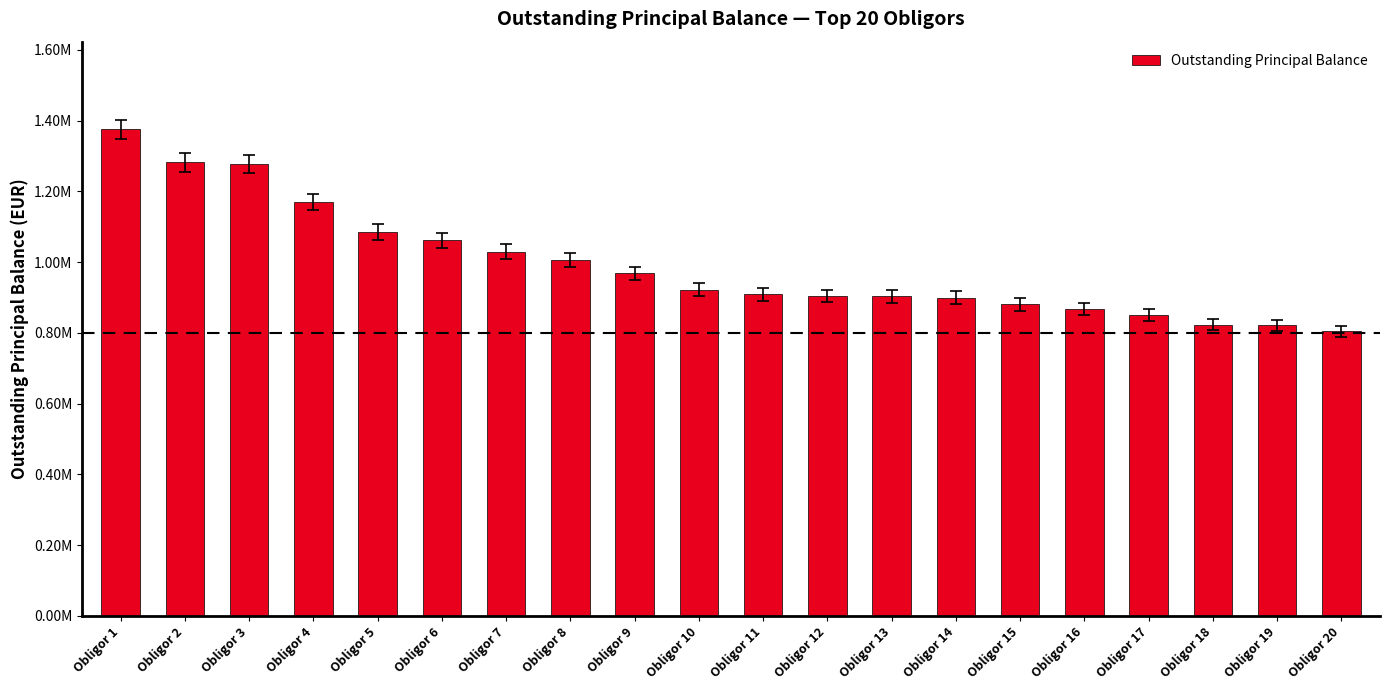

What is the difference between the maximum and second lowest values?

554625.8